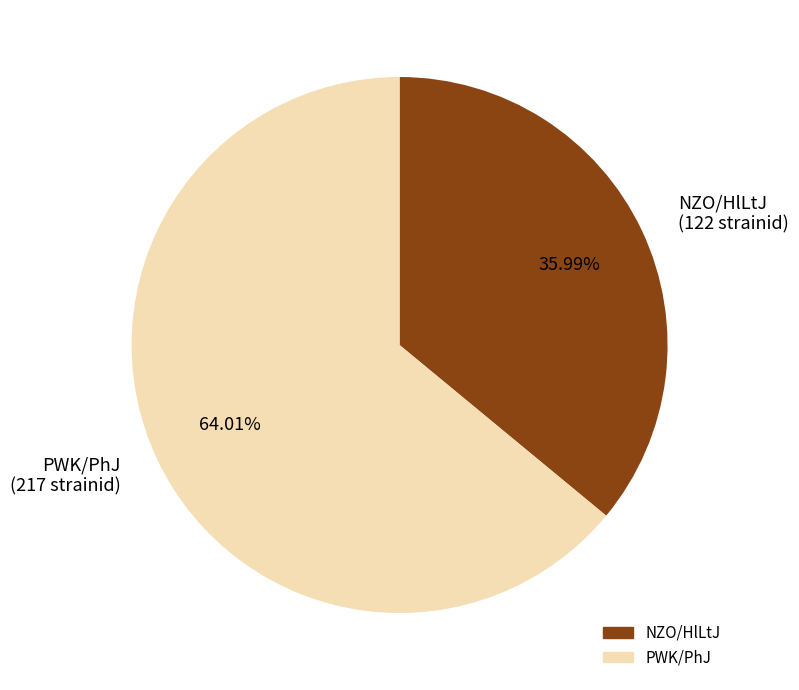

Which slice represents more than half of the pie?

PWK/PhJ